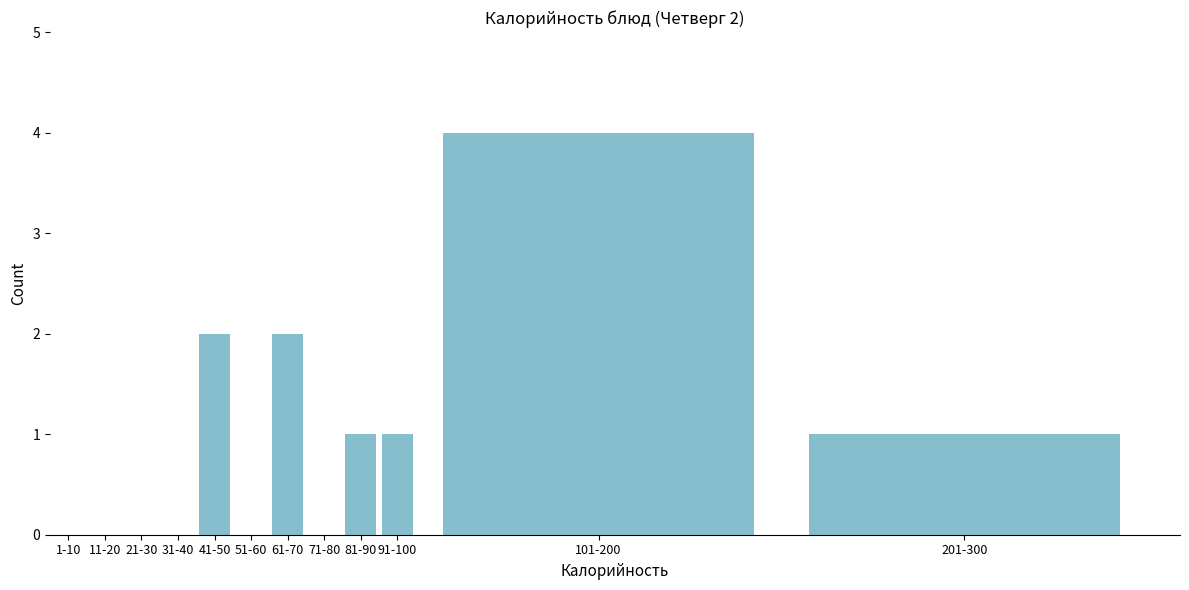

Reading right to left, list all the values displayed in this chart.

201-300=1	101-200=4	91-100=1	81-90=1	71-80=0	61-70=2	51-60=0	41-50=2	31-40=0	21-30=0	11-20=0	1-10=0